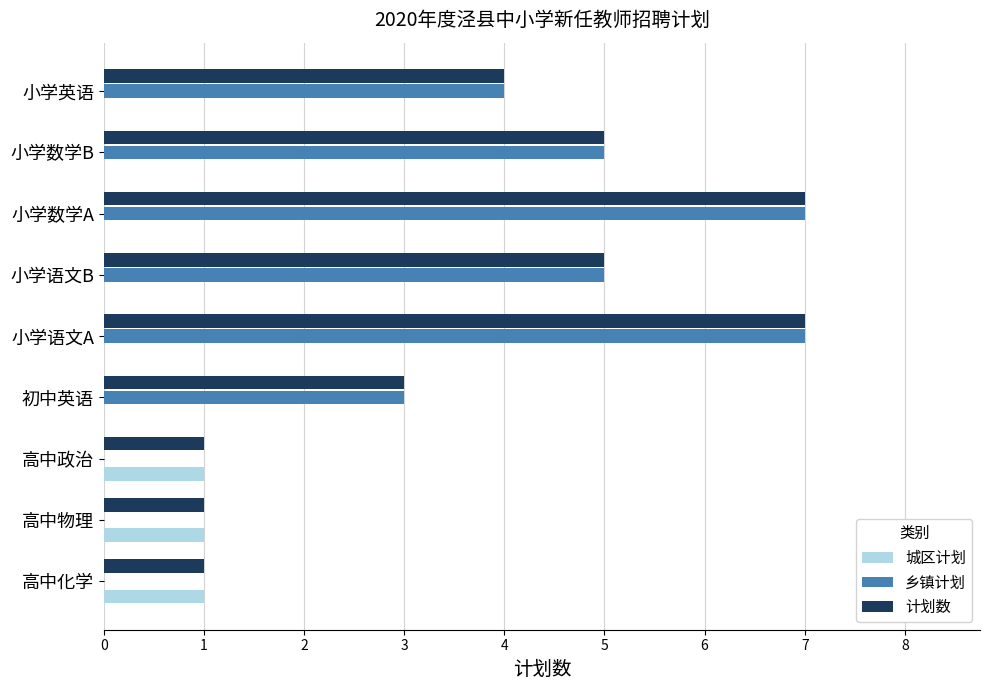

What is the greatest value displayed?

7